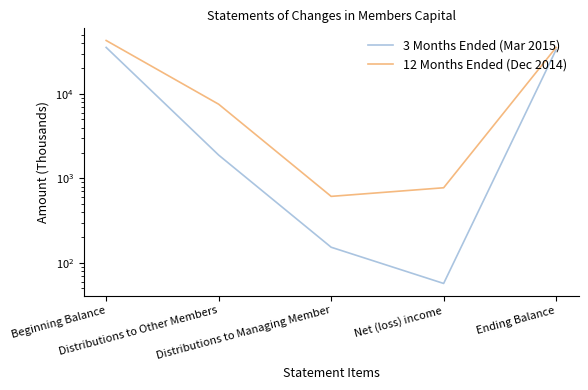

Where does the 3 Months Ended (Mar 2015) series first go above 1887?

Beginning Balance